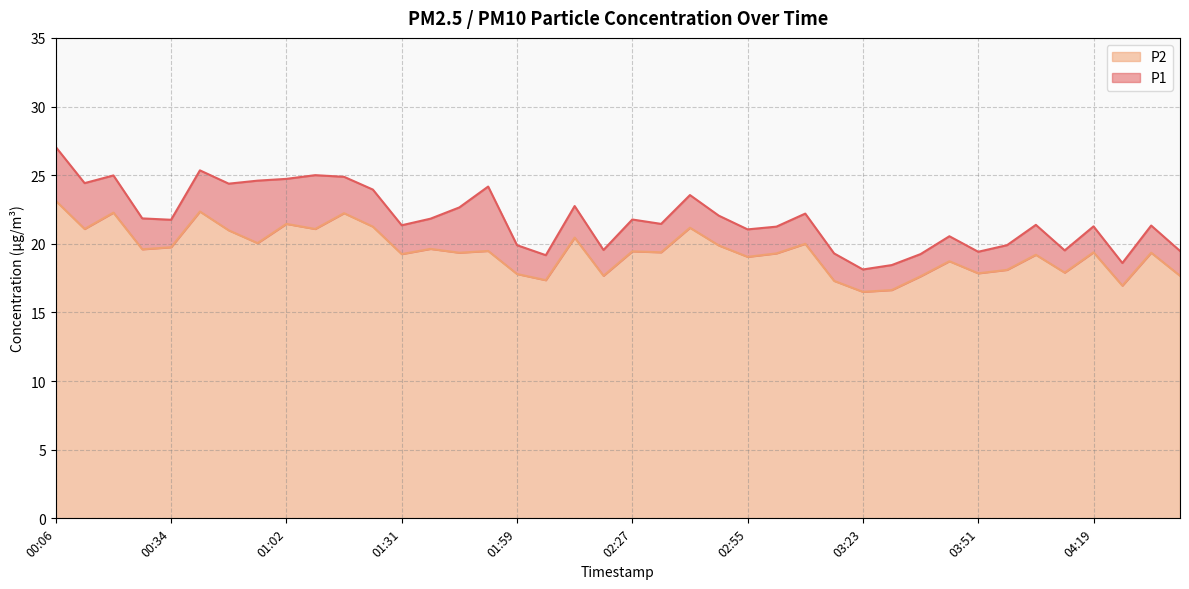

Reading right to left, extract all data points from this chart.

P1: 19.5	21.3	18.6	21.3	19.5	21.4	19.9	19.4	20.6	19.2	18.4	18.1	19.3	22.2	21.2	21.1	22.1	23.6	21.4	21.8	19.6	22.8	19.2	19.9	24.2	22.6	21.8	21.4	23.9	24.9	25.0	24.7	24.6	24.4	25.4	21.8	21.9	25.0	24.4	27.1
P2: 17.7	19.4	16.9	19.4	17.9	19.2	18.1	17.9	18.7	17.6	16.6	16.5	17.3	20.0	19.3	19.1	19.9	21.2	19.4	19.4	17.7	20.4	17.4	17.8	19.5	19.4	19.6	19.2	21.2	22.2	21.1	21.4	20.1	21.0	22.4	19.8	19.6	22.3	21.1	23.1